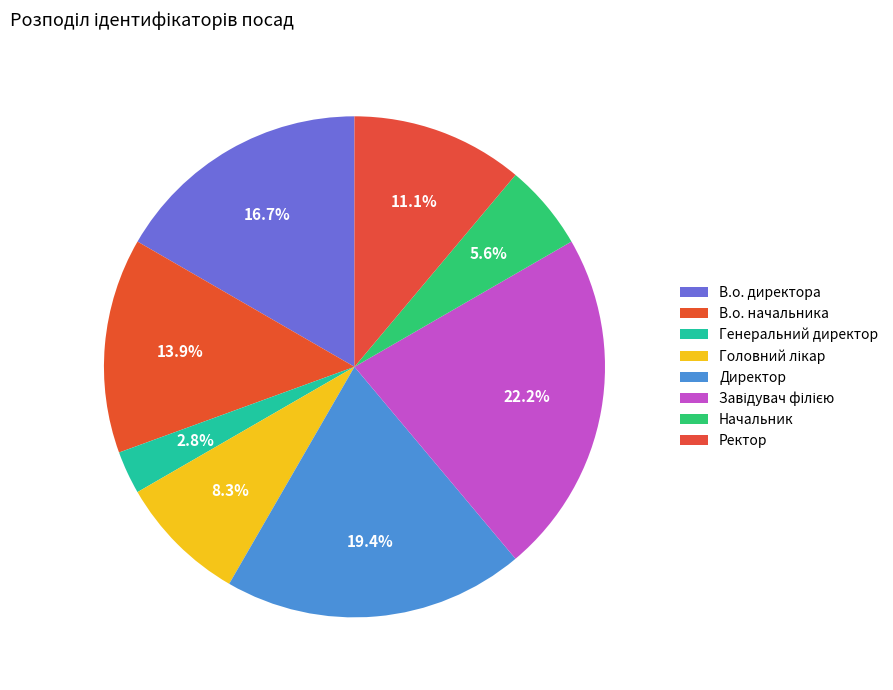

What percentage do Генеральний директор and Начальник together represent?

8.3%